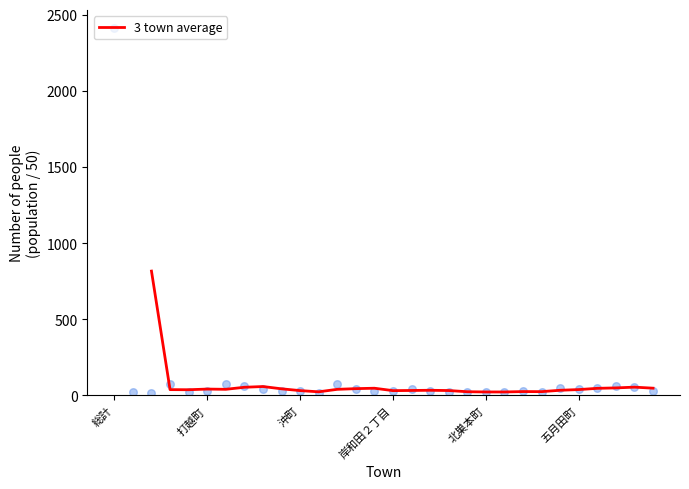

What is the change in value from 11 to 15?

+7.7